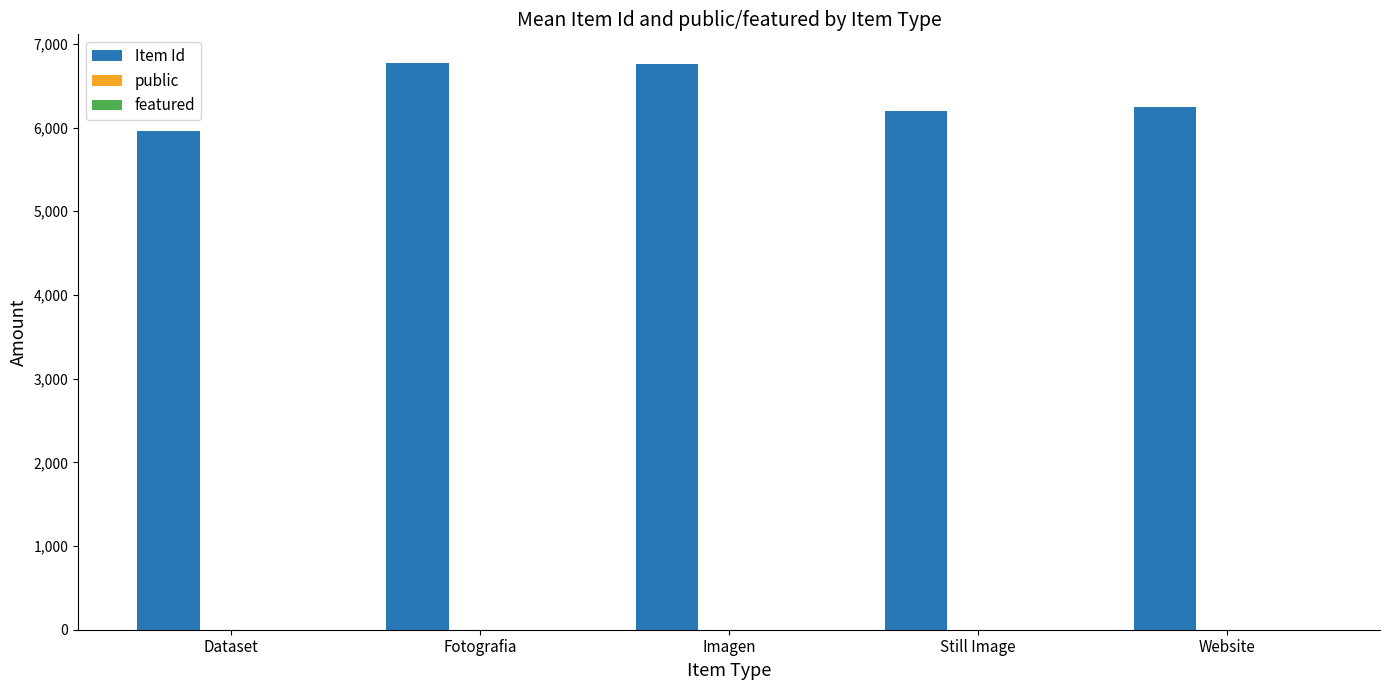

Which series has the largest total across all categories?

Item Id